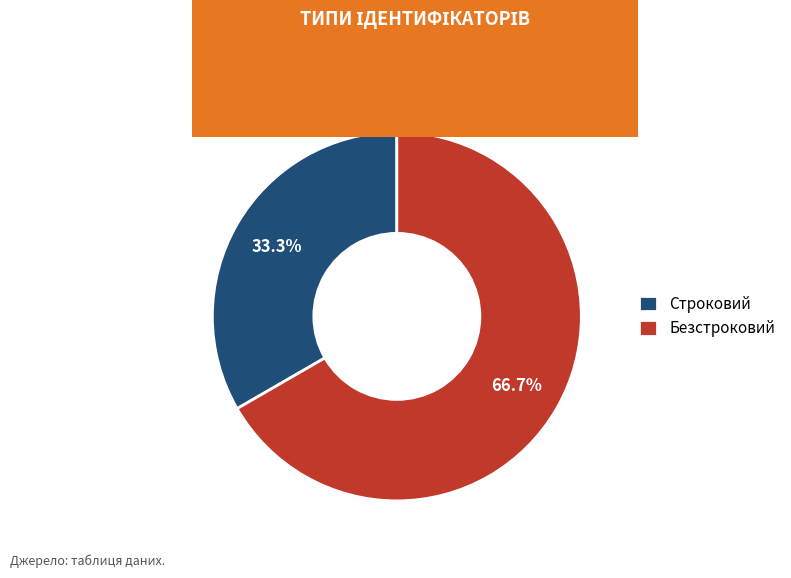

To the nearest percent, what is the average slice percentage?

50%